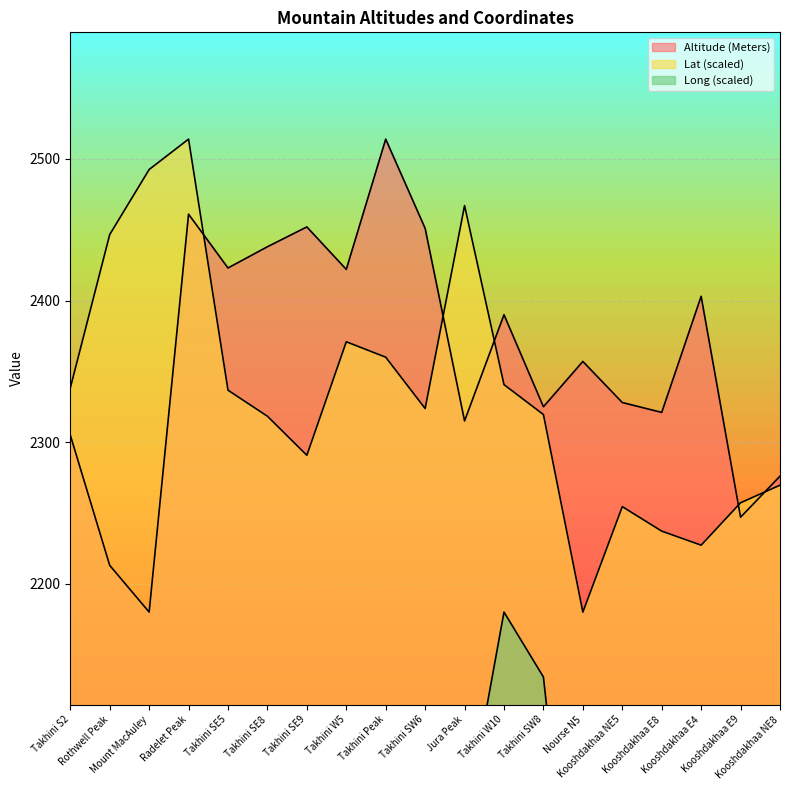

At which category does Long reach its first local peak?

Takhini SE5